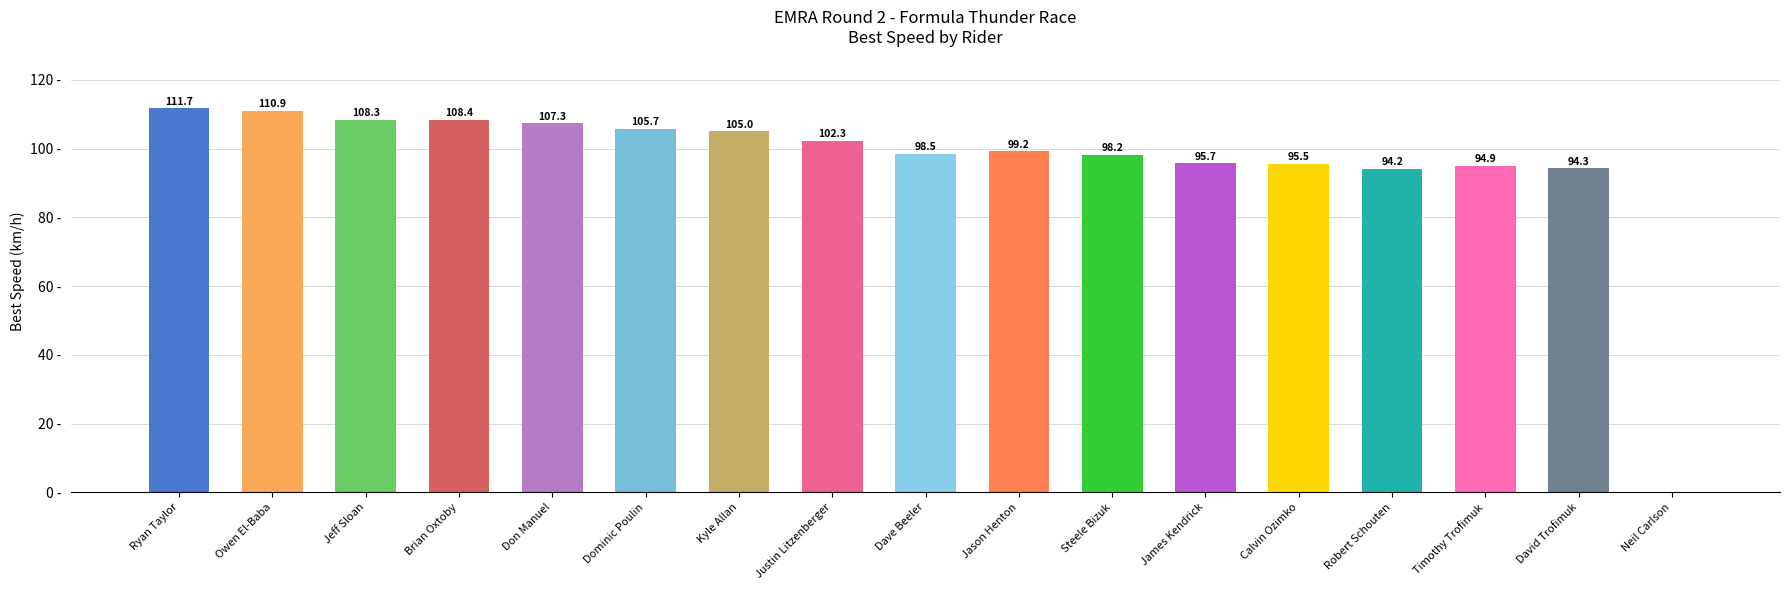

Which label corresponds to the largest value in the chart?

Ryan Taylor